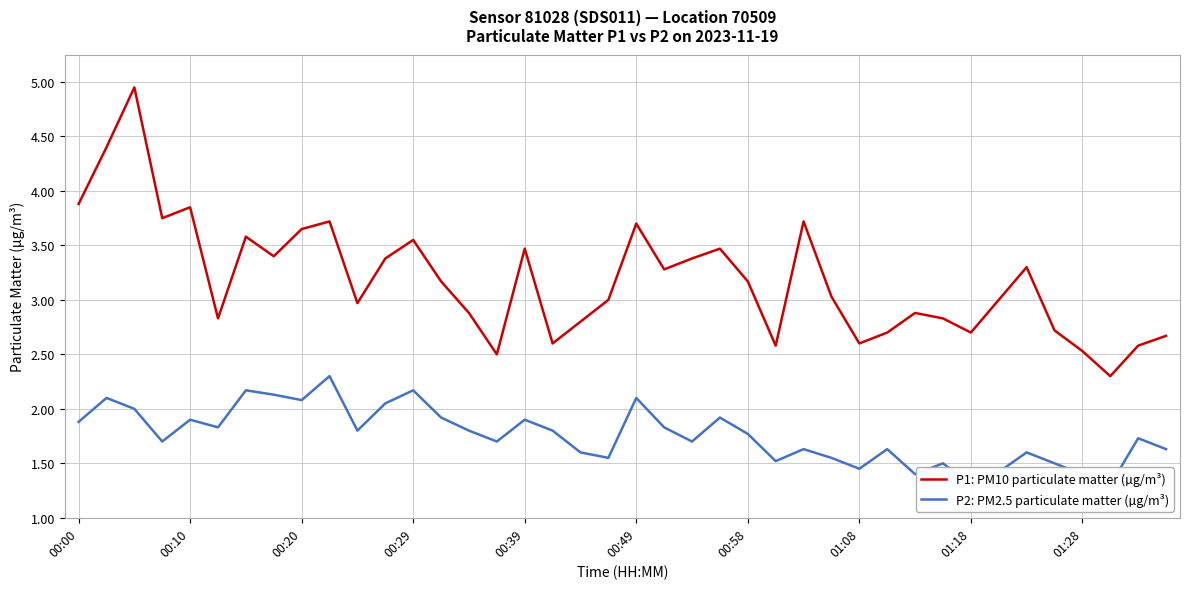

The P1: PM10 particulate matter (µg/m³) series shows 2.1 at 00:20. True or false?

False